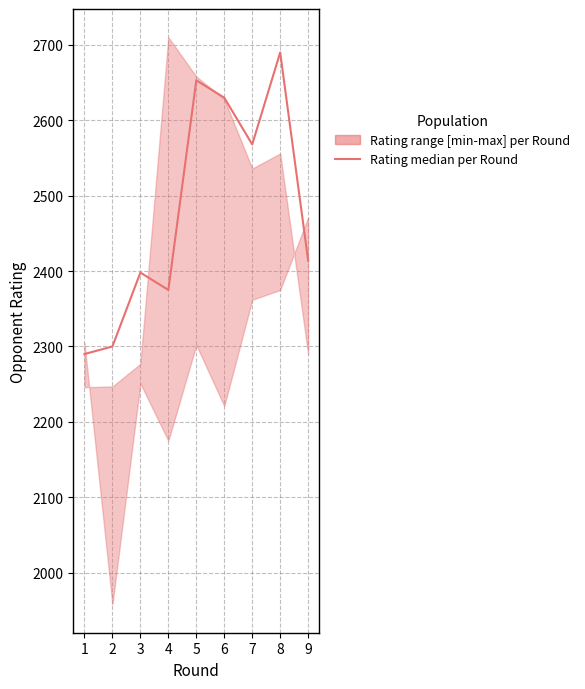

What is the ratio of the value at 3 to the value at 6?

0.9